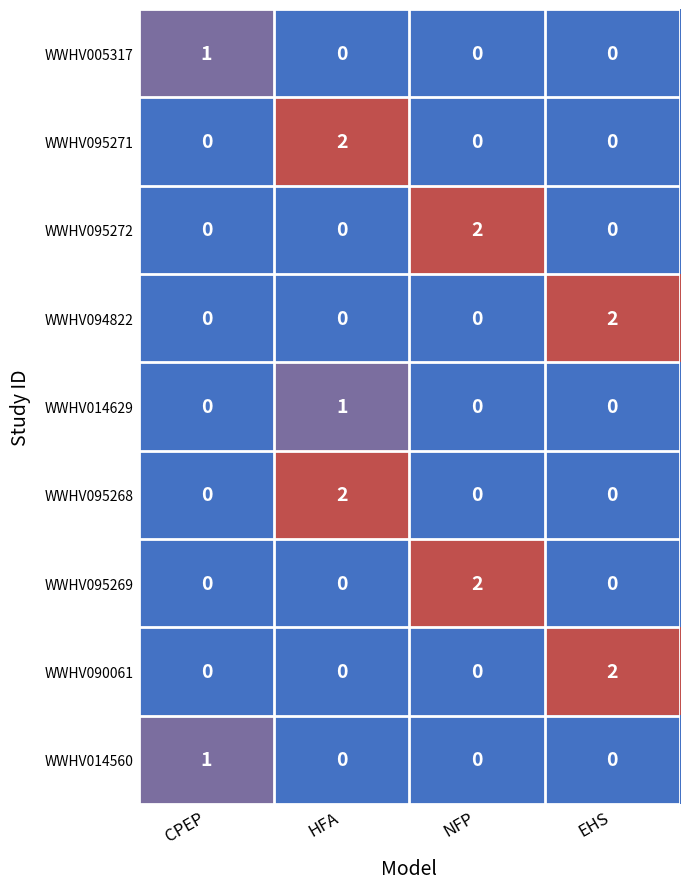

The value of WWHV095271 at NFP is 0. True or false?

True